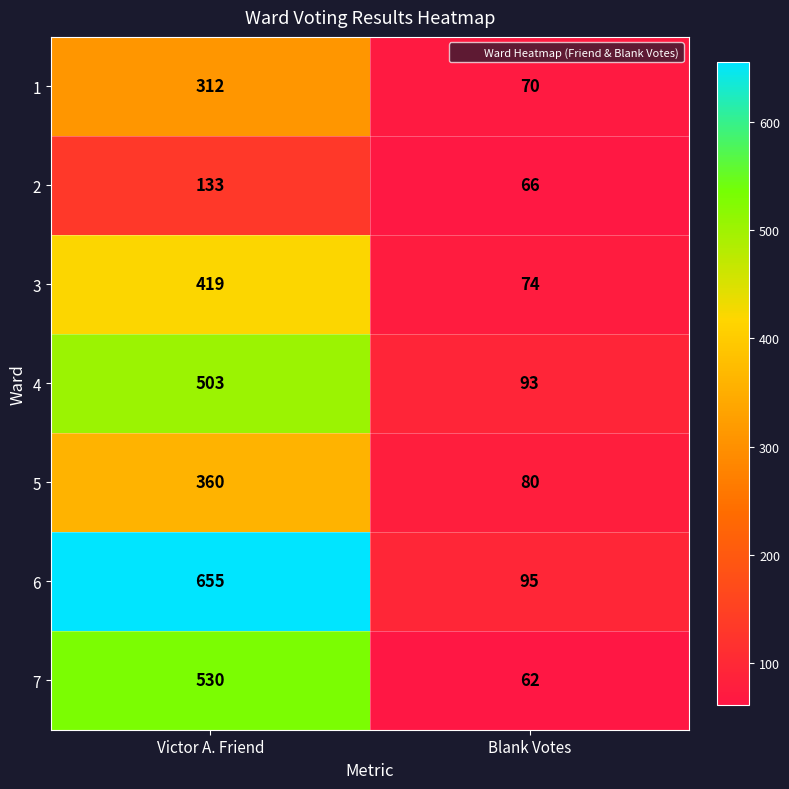

The 4 series shows 49 at Blank Votes. True or false?

False